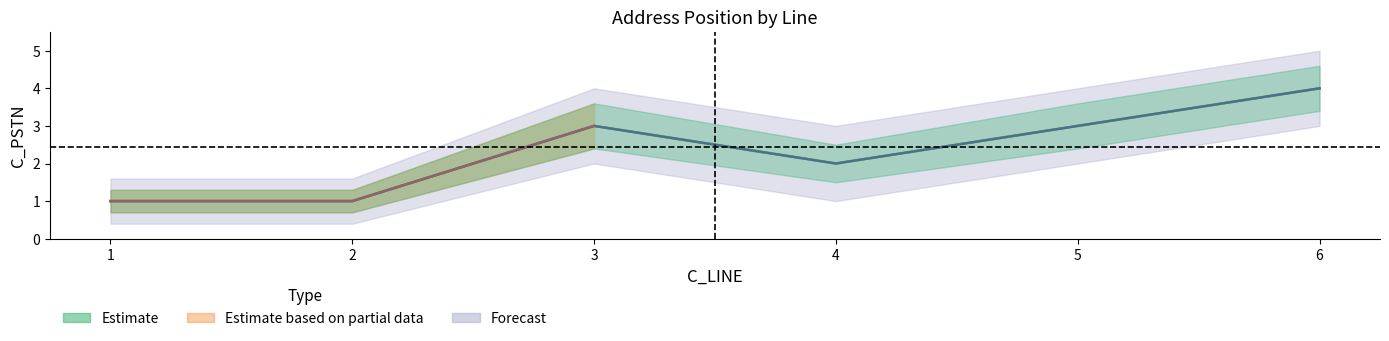

What is the approximate value at 6?

4